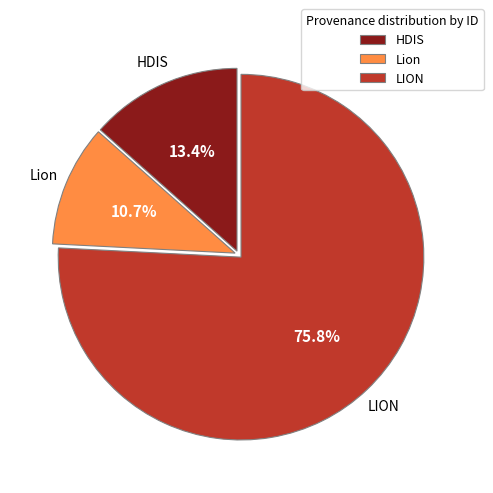

Rank the categories by value from highest to lowest.

LION, HDIS, Lion